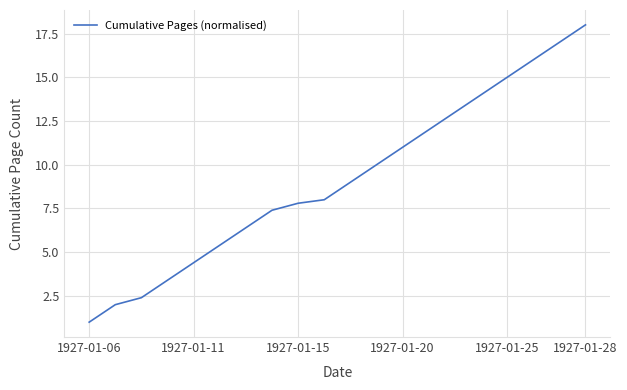

What is the smallest value displayed?

1.0